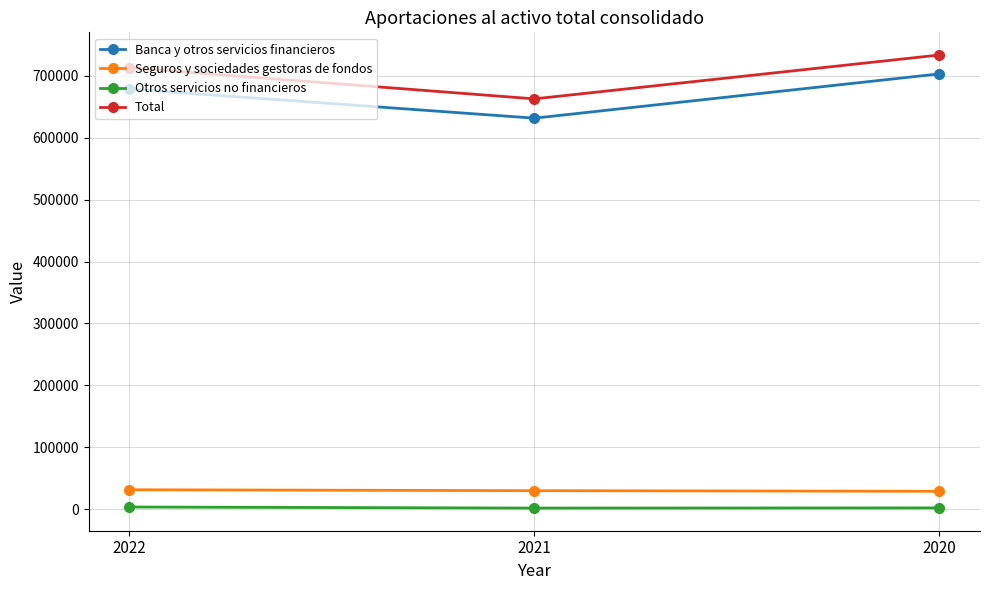

Which series has the largest total across all categories?

Total